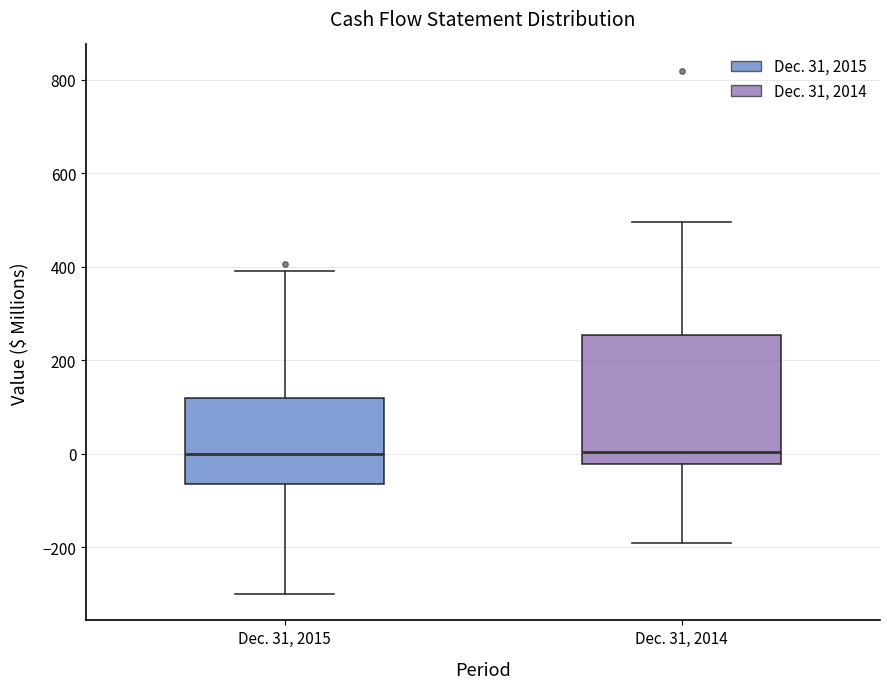

Where does the median line of the box for Dec. 31, 2014 sit on the y-axis? The values are not printed on the chart, so give them approximately, as read against the axis.

0